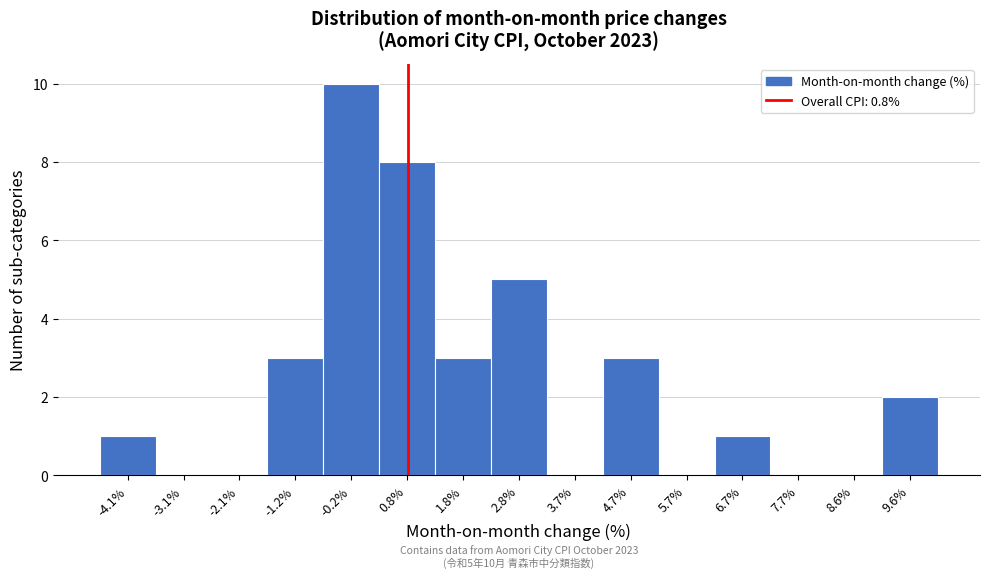

Over which range of the x-axis is the bar tallest?

-0.68 to 0.30